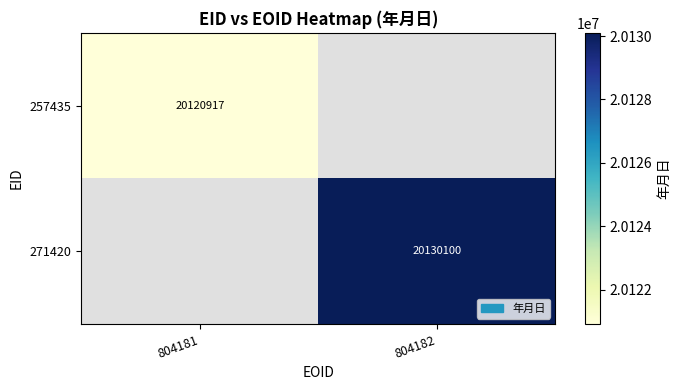

What is the minimum value shown in the chart?

20120917.0